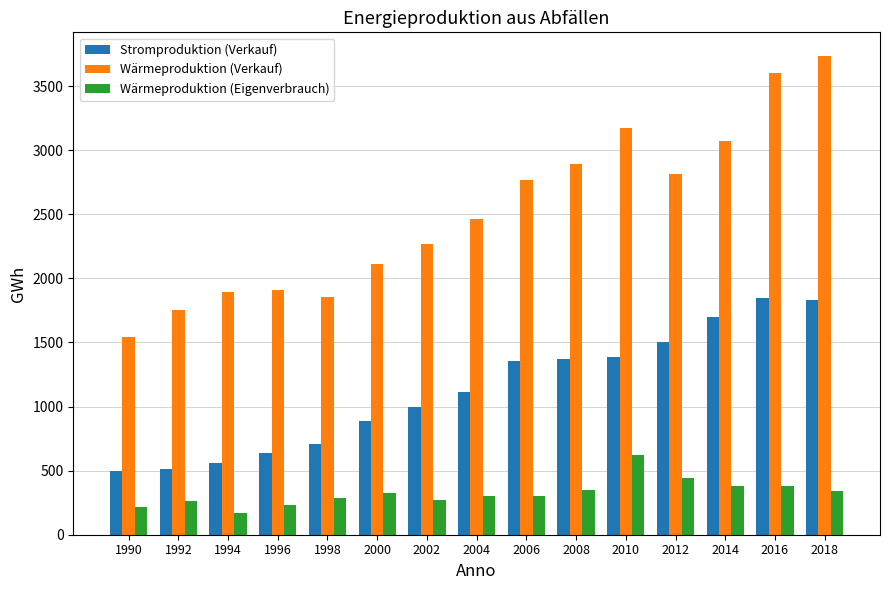

At which label does Wärmeproduktion (Eigenverbrauch) reach its peak?

2010